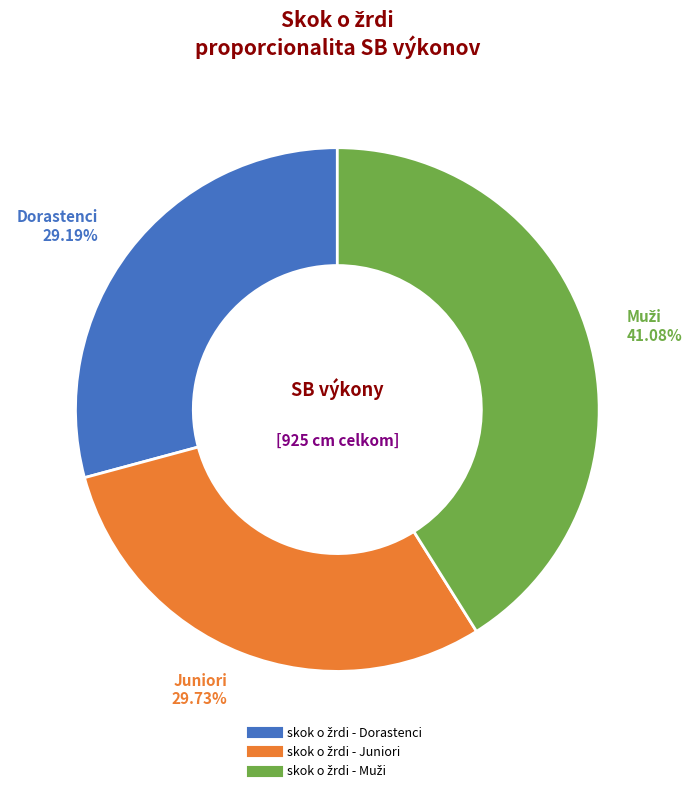

Count the number of slices in the pie.

3